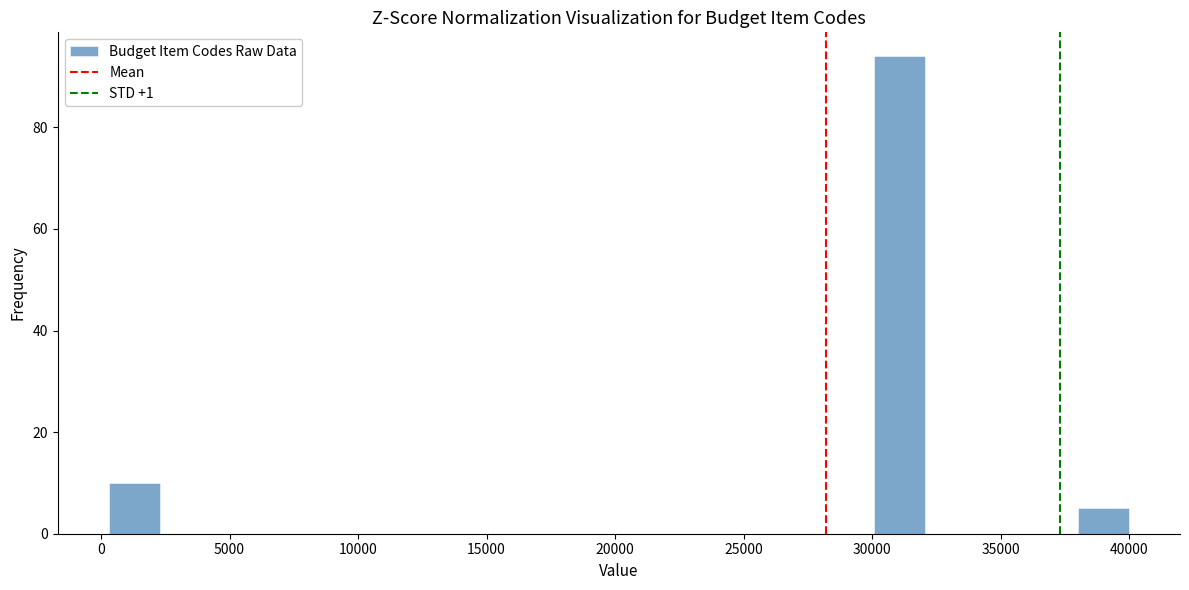

Around what value on the x-axis is the tallest bar? Give the approximate position of its centre, as read against the axis.

31000